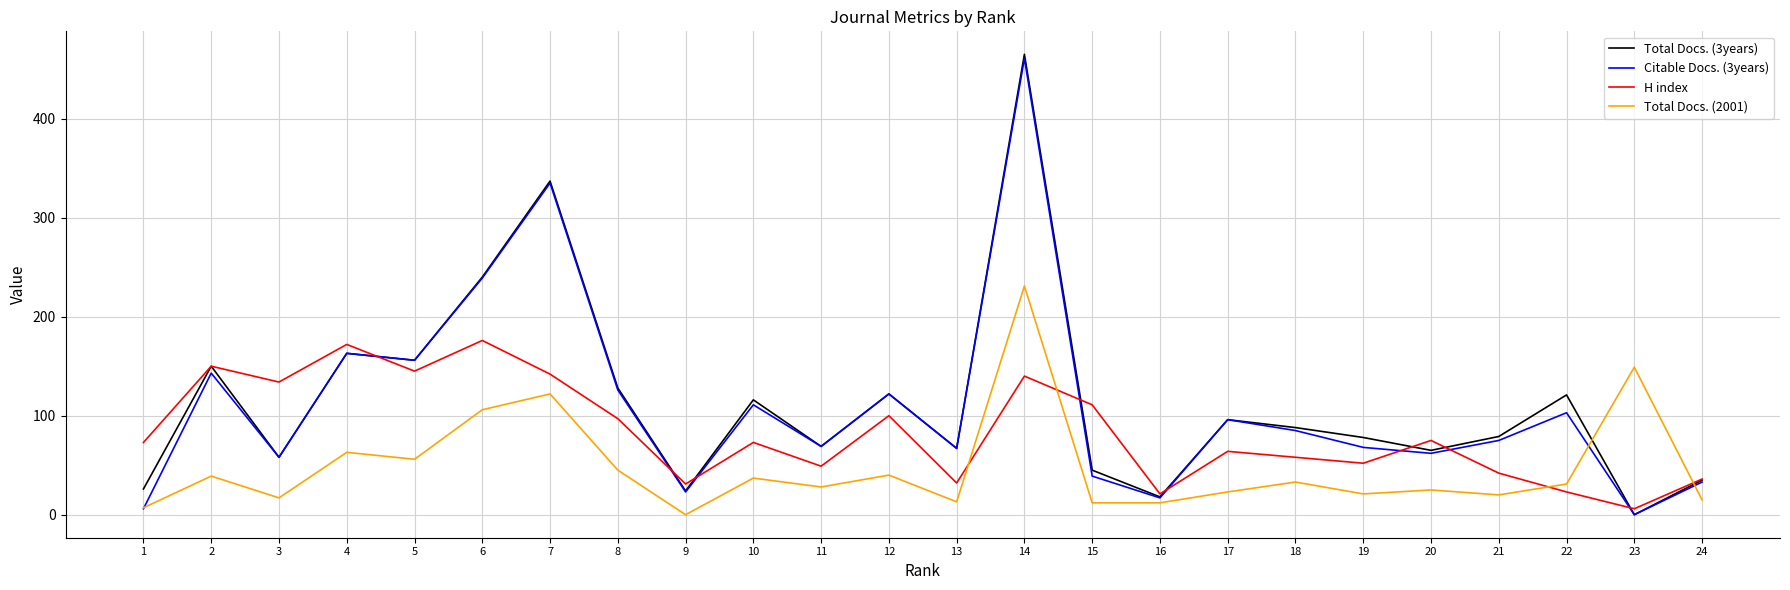

How many series are shown in this chart?

4